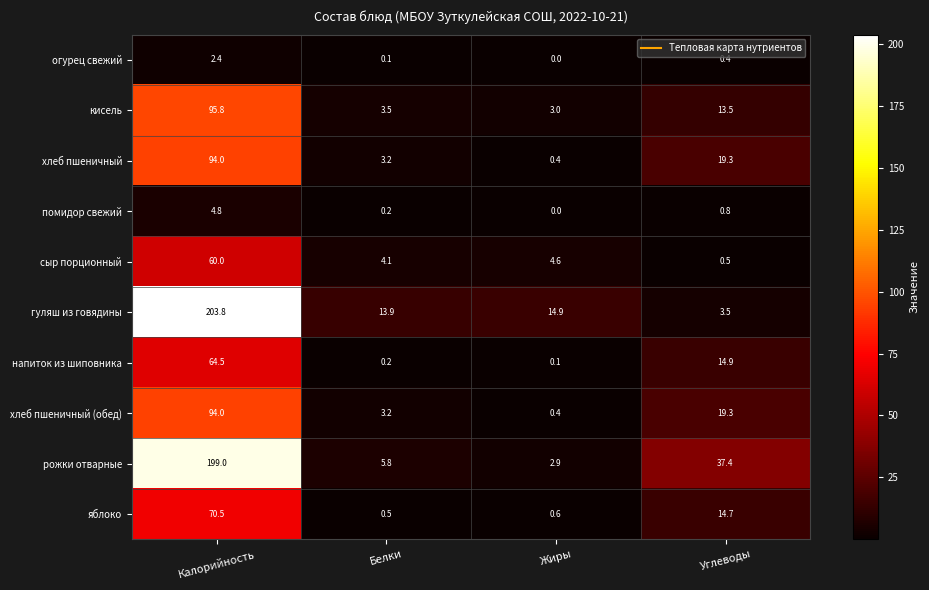

Which series has the largest total across all categories?

рожки отварные